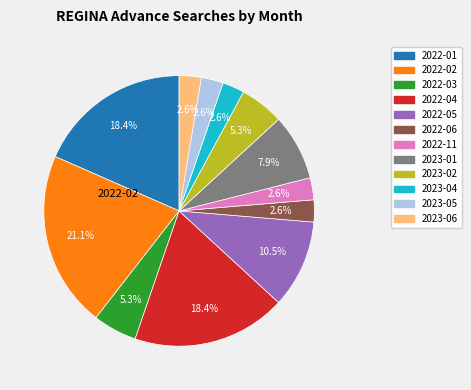

Which category has the biggest portion of the pie?

2022-02